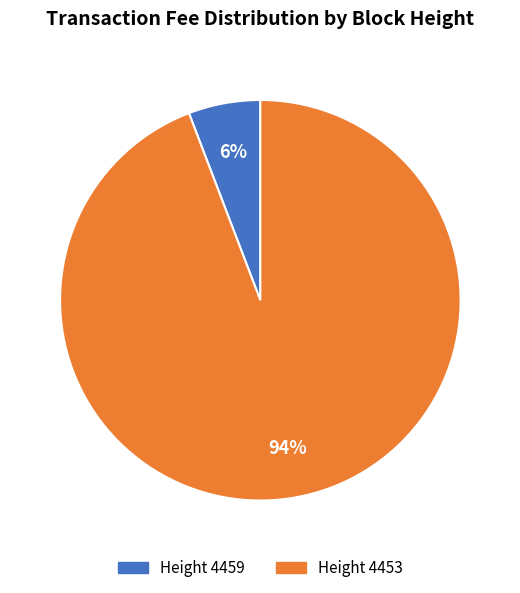

To the nearest percent, what is the average slice percentage?

50%